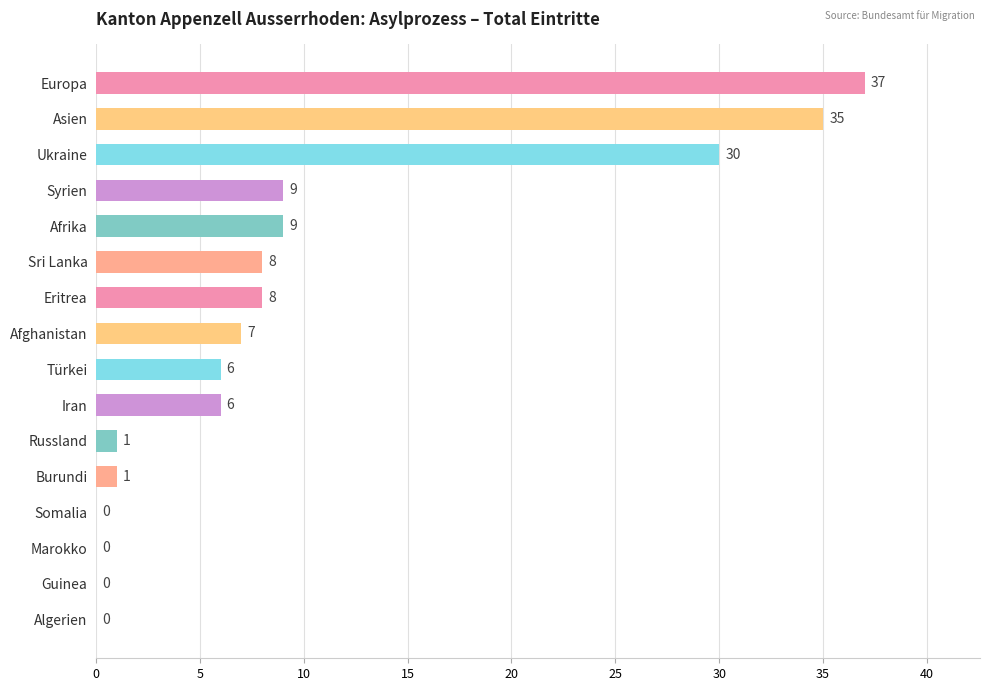

Reading bottom to top, list all the values displayed in this chart.

Algerien=0	Guinea=0	Marokko=0	Somalia=0	Burundi=1	Russland=1	Iran=6	Türkei=6	Afghanistan=7	Eritrea=8	Sri Lanka=8	Afrika=9	Syrien=9	Ukraine=30	Asien=35	Europa=37